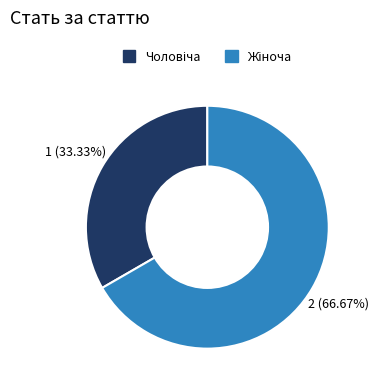

Is there any slice that represents more than half of the pie?

Yes